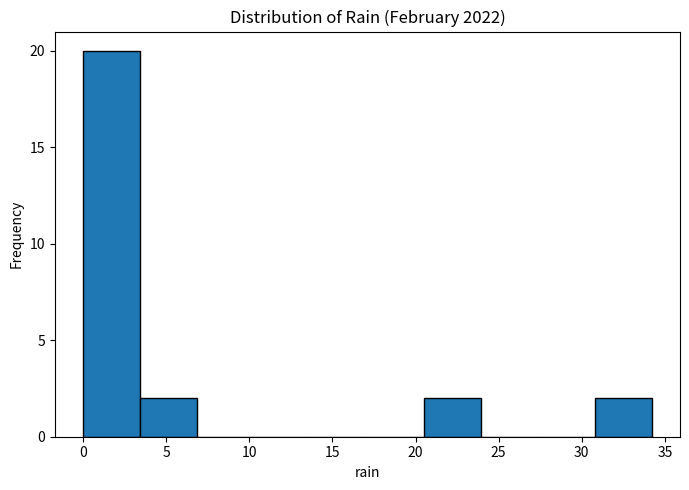

How tall is the bar that spans 3.5 to 7.0 on the x-axis? Neither the bar edges nor the heights are printed on the chart, so give them approximately, as read against the axes.

2